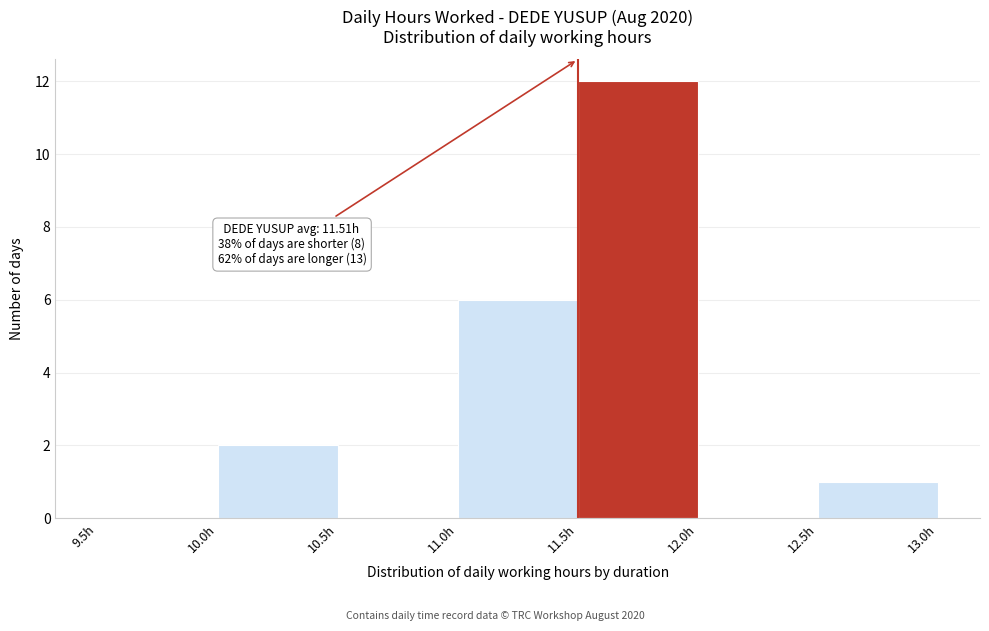

Which range on the x-axis has the tallest bar?

11.5 to 12.0